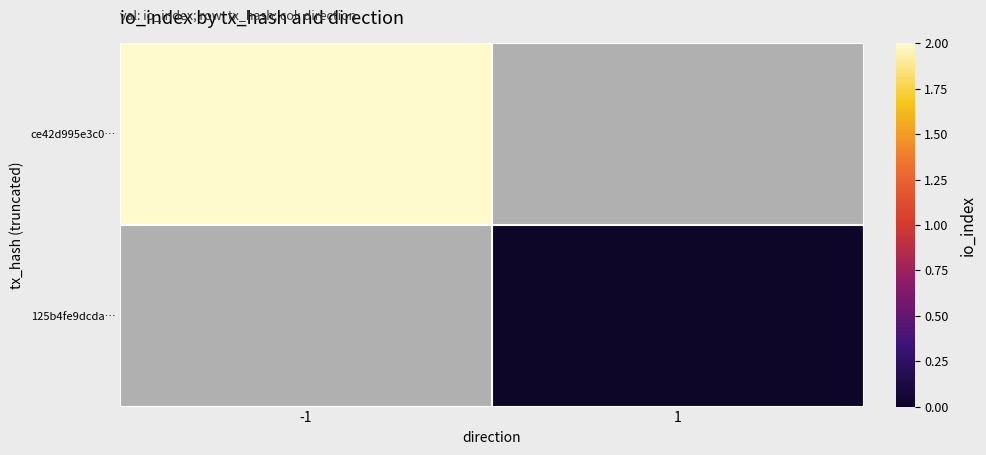

What value does the ce42d995e3c0… series have at -1?

2.0